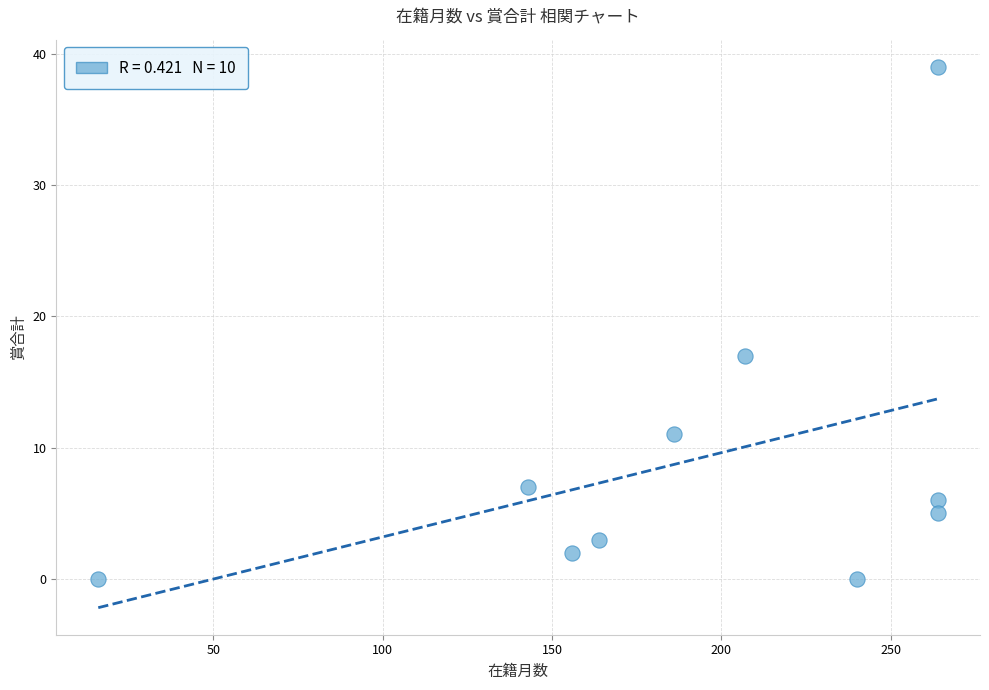

What Y value in the scatter plot is closest to 19?

17